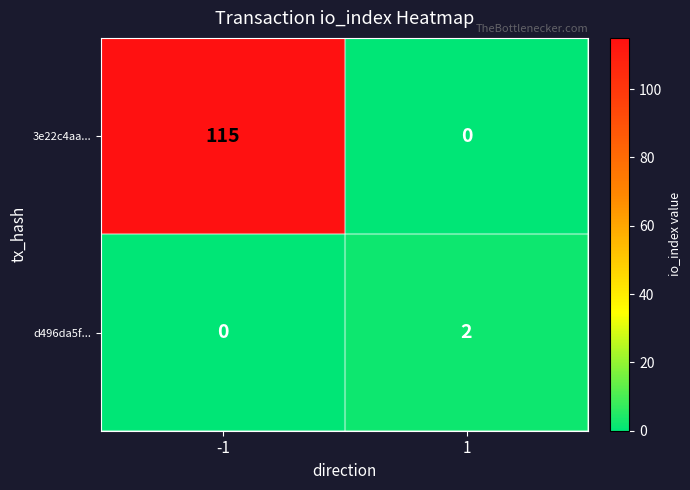

How many values in the 3e22c4aa... series are below 115?

1